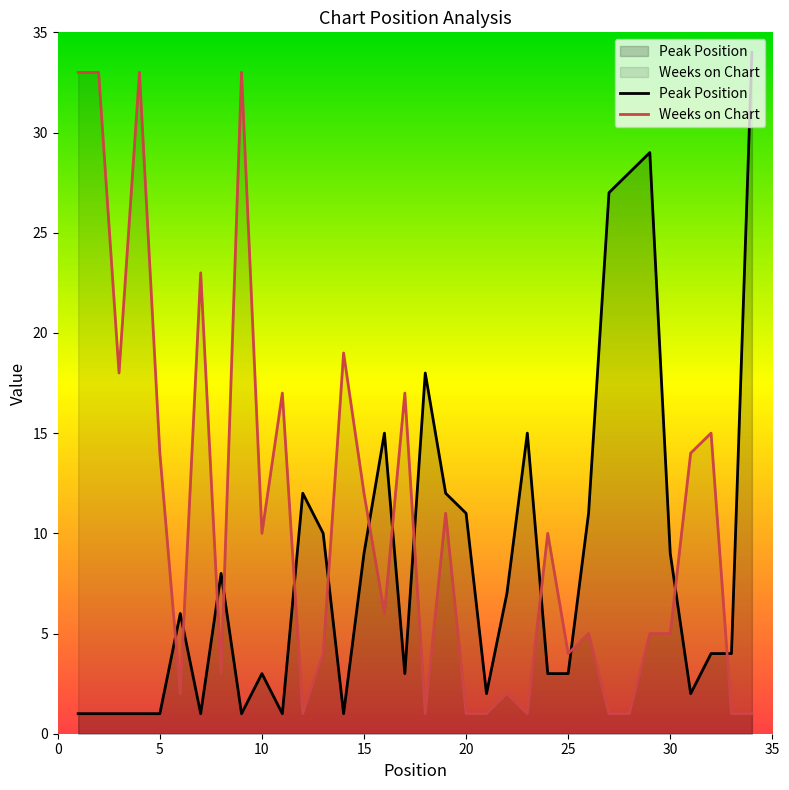

Rank the series by their average value, from lowest to highest.

Peak Position, Weeks on Chart